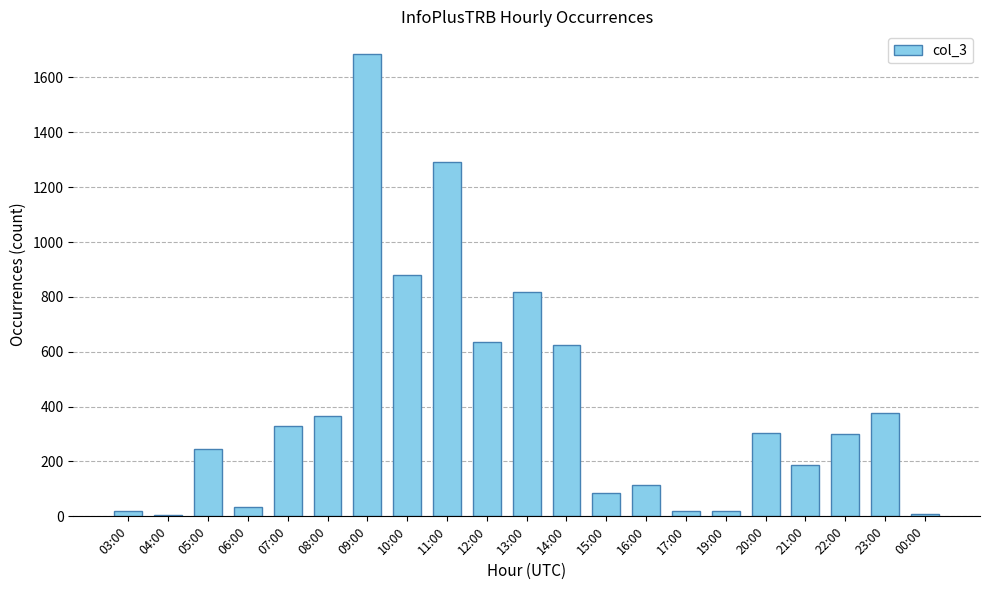

What is the sum of all values?

8350